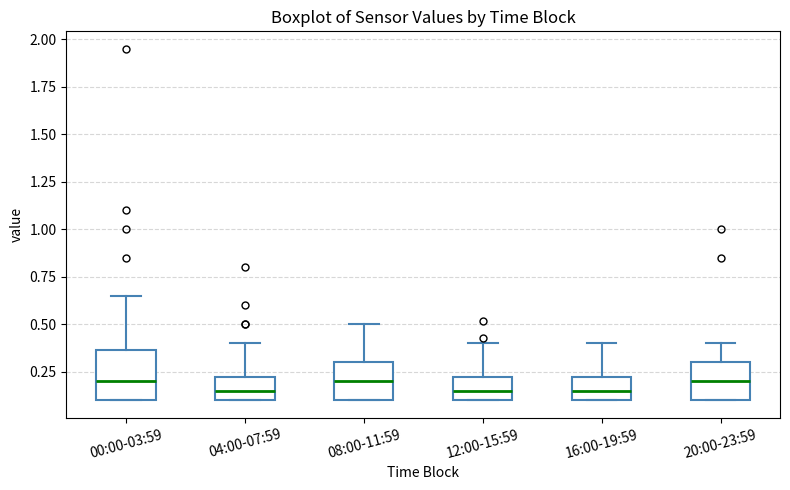

Reading left to right, transcribe this box plot: for each box, give where its median line is, the range the box spans, and where its two whiskers end, as read against the y-axis. The values are not printed on the chart, so give them approximately, as read against the axis.

00:00-03:59: median 0.20, box 0.10 to 0.35, whiskers 0.10 to 0.65
04:00-07:59: median 0.15, box 0.10 to 0.25, whiskers 0.10 to 0.40
08:00-11:59: median 0.20, box 0.10 to 0.30, whiskers 0.10 to 0.50
12:00-15:59: median 0.15, box 0.10 to 0.25, whiskers 0.10 to 0.40
16:00-19:59: median 0.15, box 0.10 to 0.25, whiskers 0.10 to 0.40
20:00-23:59: median 0.20, box 0.10 to 0.30, whiskers 0.10 to 0.40